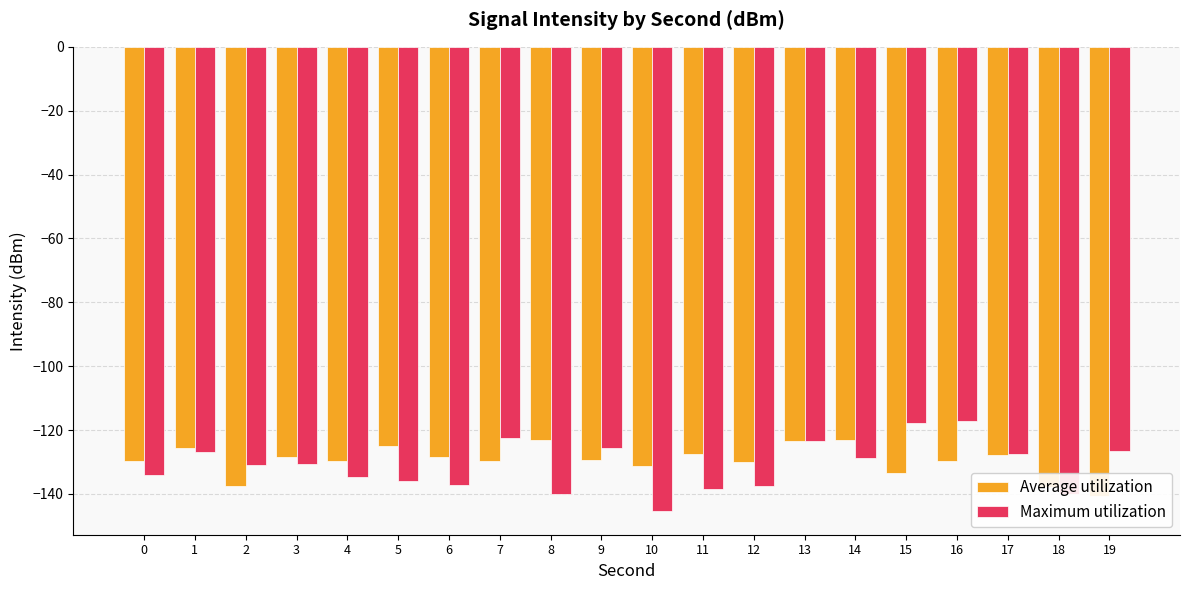

What is the difference between the maximum and second lowest values in the Maximum utilization series?

23.0